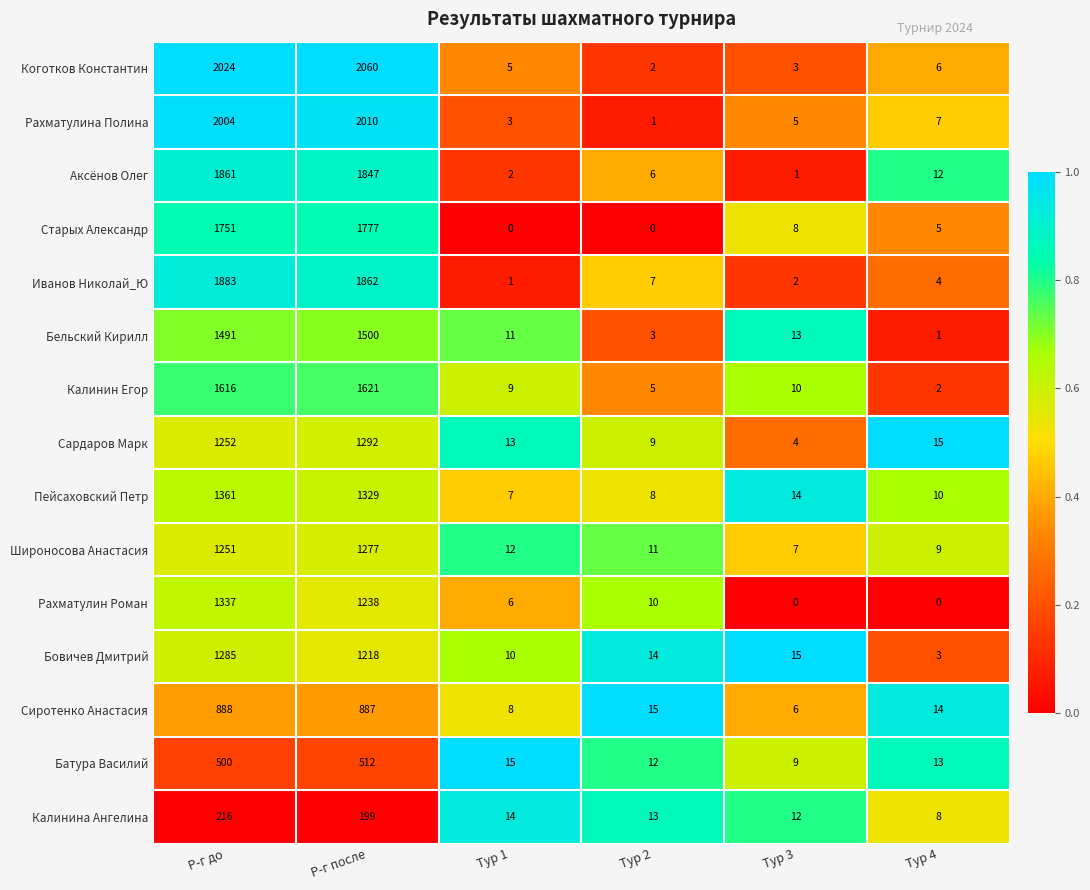

Is the value of Калинин Егор at Тур 4 greater than the value of Старых Александр at Тур 4?

No